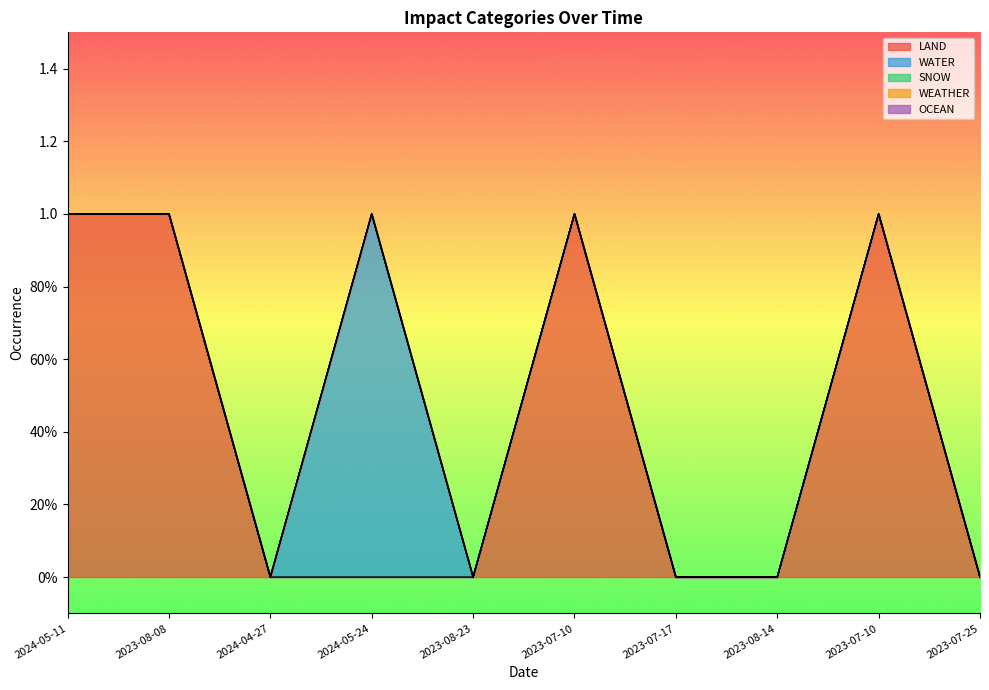

Which series has the largest total across all categories?

LAND